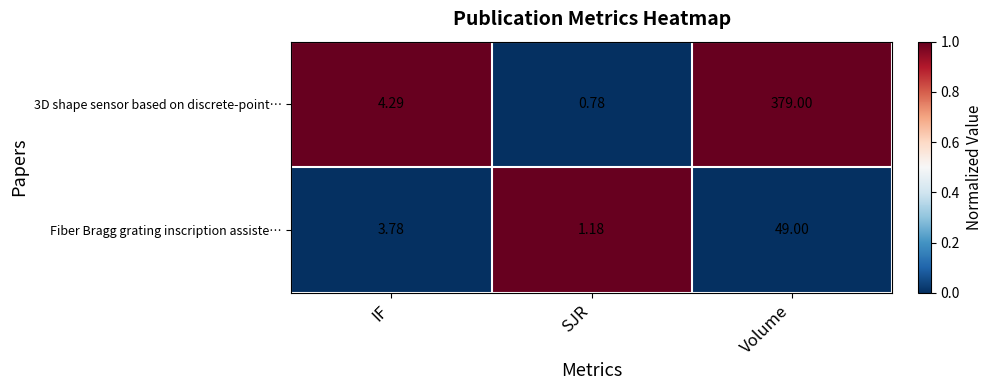

At which label does 3D shape sensor based on discrete-point… reach its minimum?

SJR